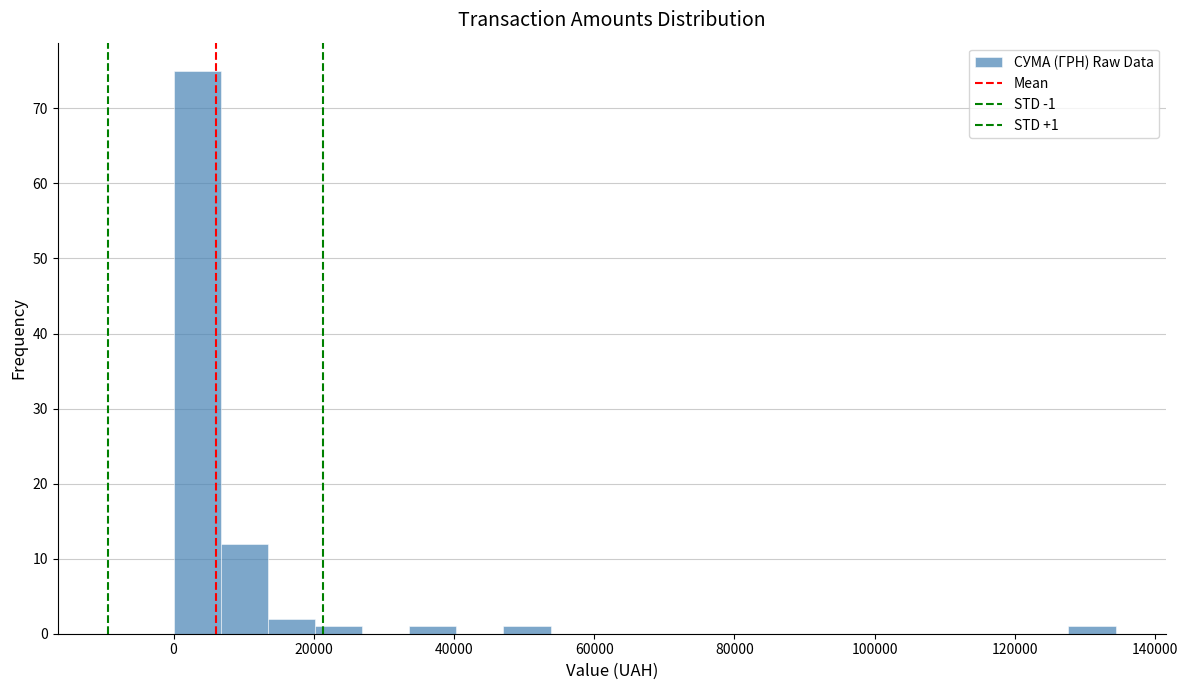

Read against the x-axis, roughly where is the centre of the tallest bar?

4000